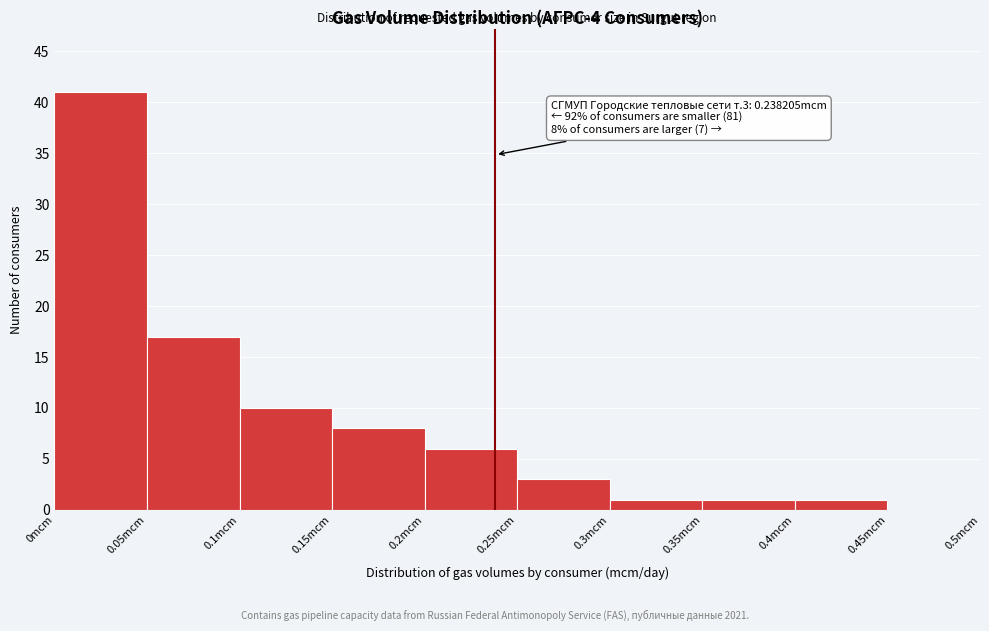

Which range on the x-axis has the tallest bar?

0.00 to 0.05